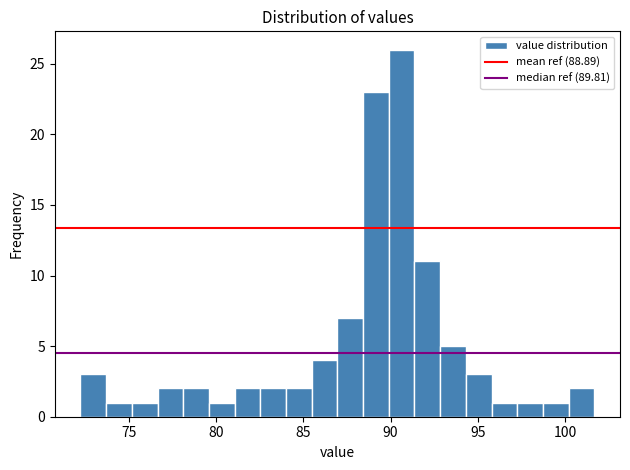

Read against the x-axis, roughly where is the centre of the tallest bar?

90.5